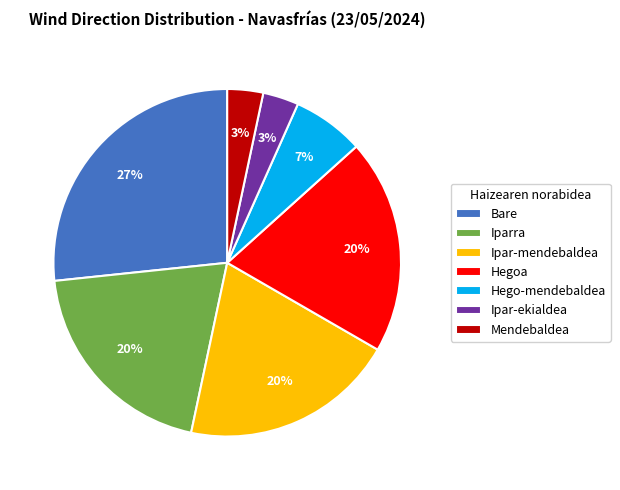

Does Mendebaldea account for over 50% of the chart?

No